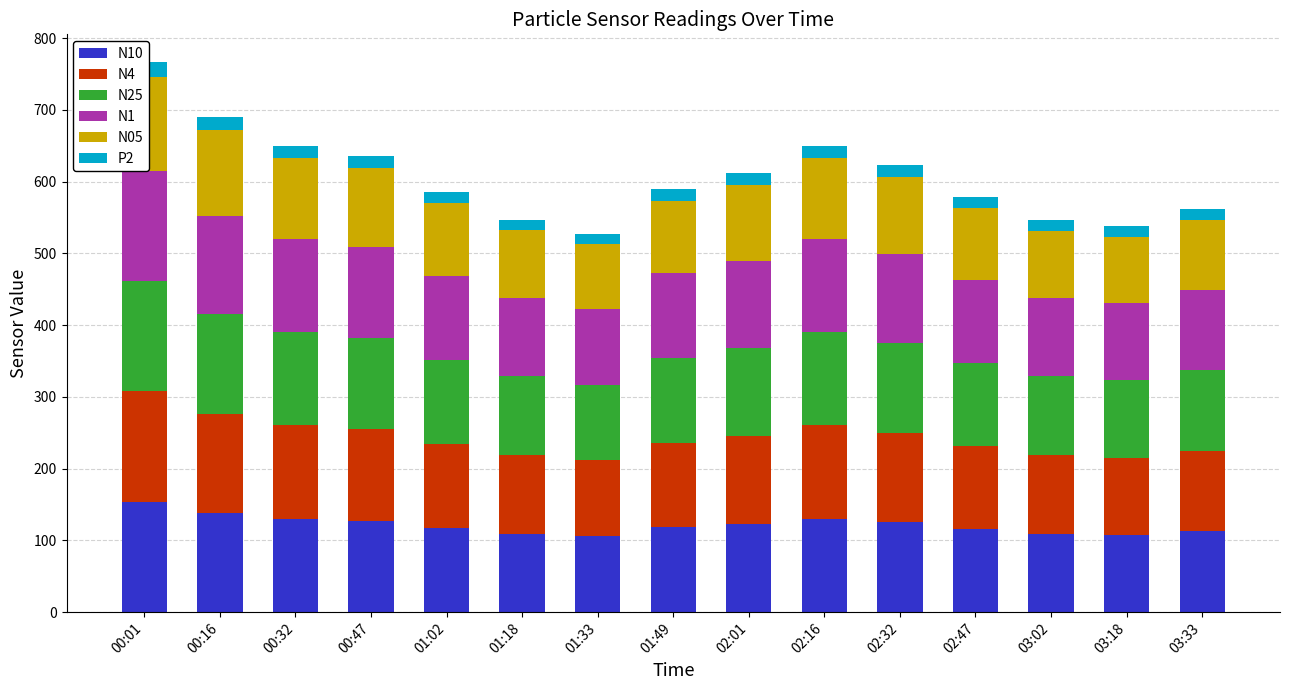

Which category has the lowest value across all series?

01:33